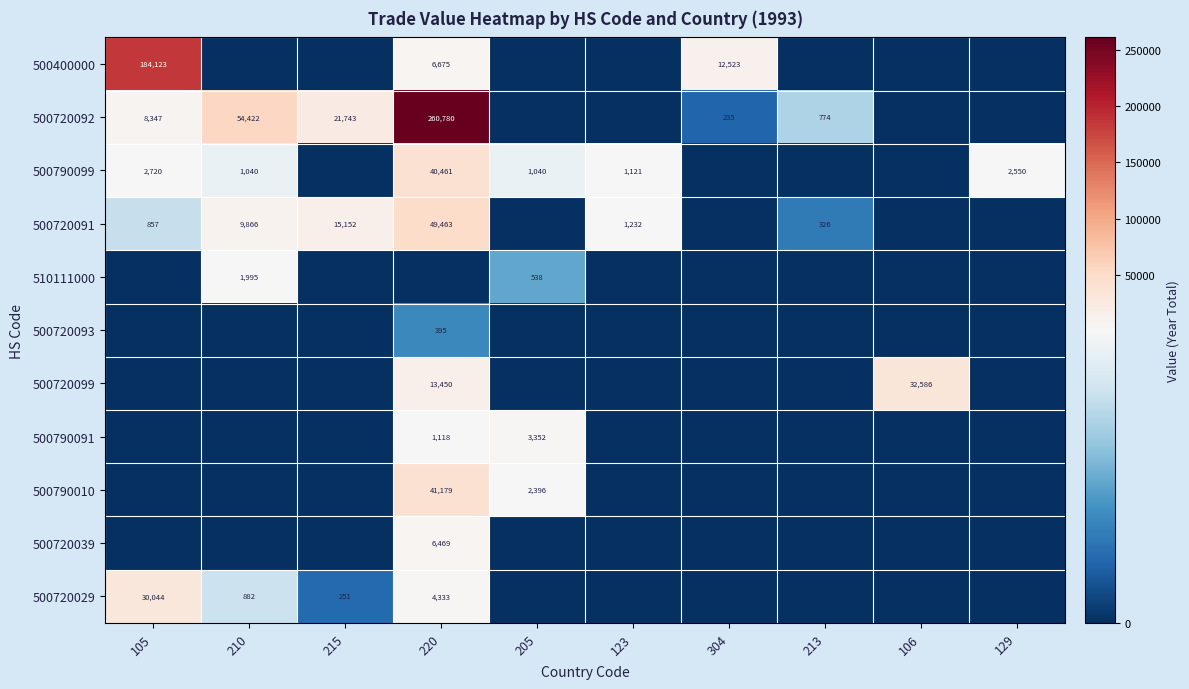

The 500790099 series shows 1744 at 210. True or false?

False